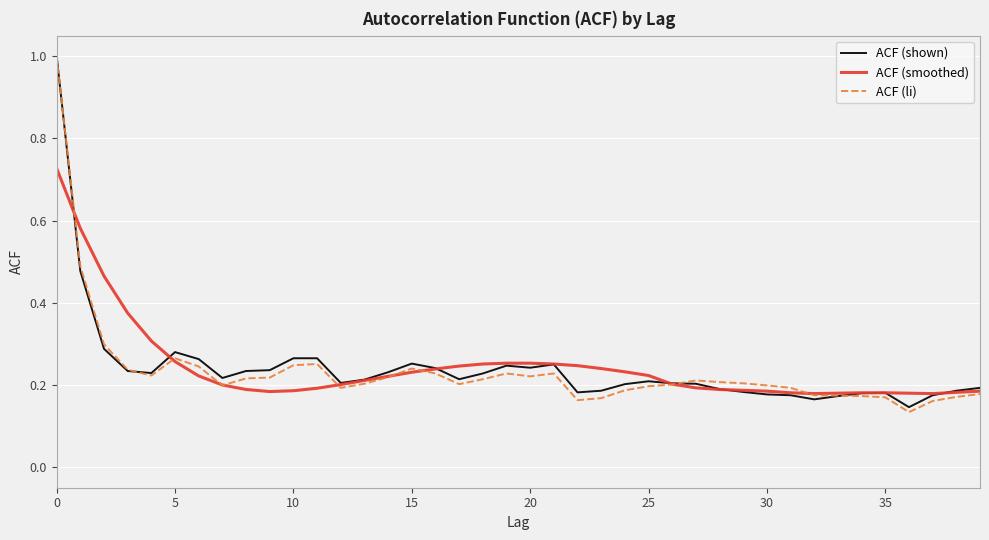

What is the maximum value shown in the chart?

1.0